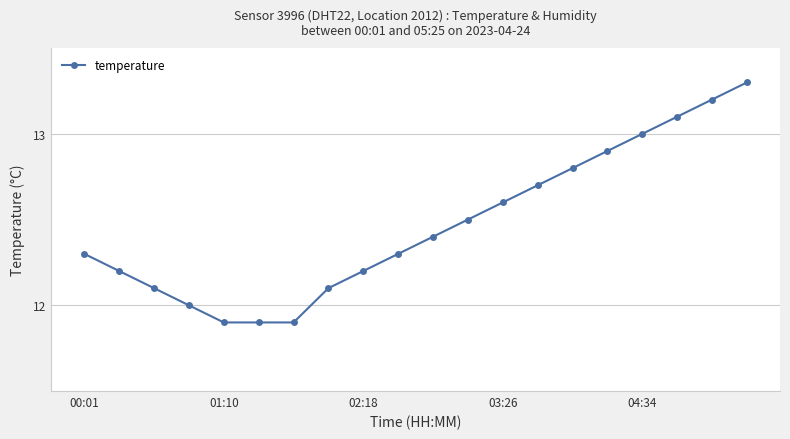

Reading left to right, extract all data points from this chart.

12.3	12.2	12.1	12.0	11.9	11.9	11.9	12.1	12.2	12.3	12.4	12.5	12.6	12.7	12.8	12.9	13.0	13.1	13.2	13.3